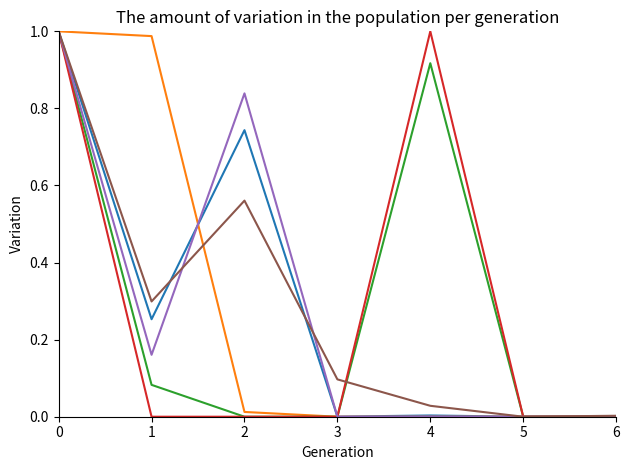

What is the total value across all series at 0?

6.0